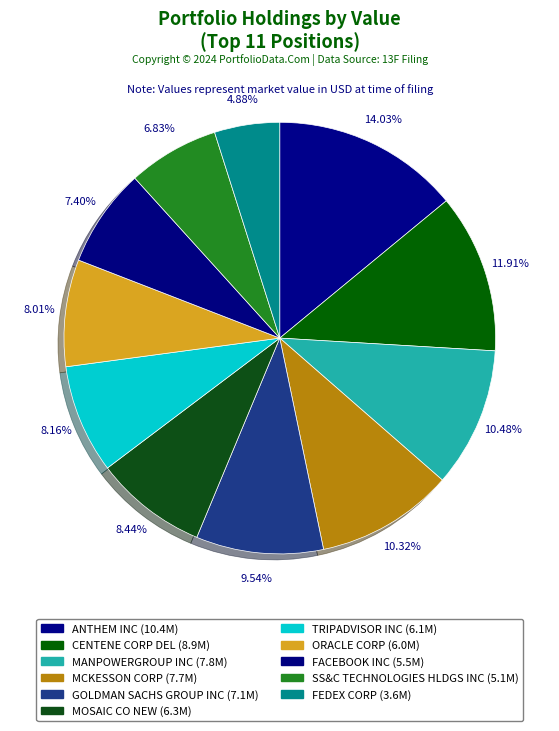

What is the total percentage of MANPOWERGROUP INC and MOSAIC CO NEW?

18.9%